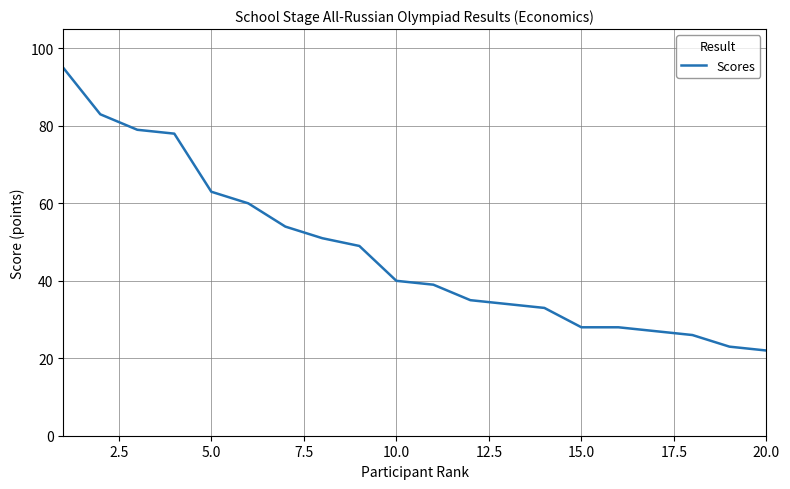

What is the greatest value displayed?

95